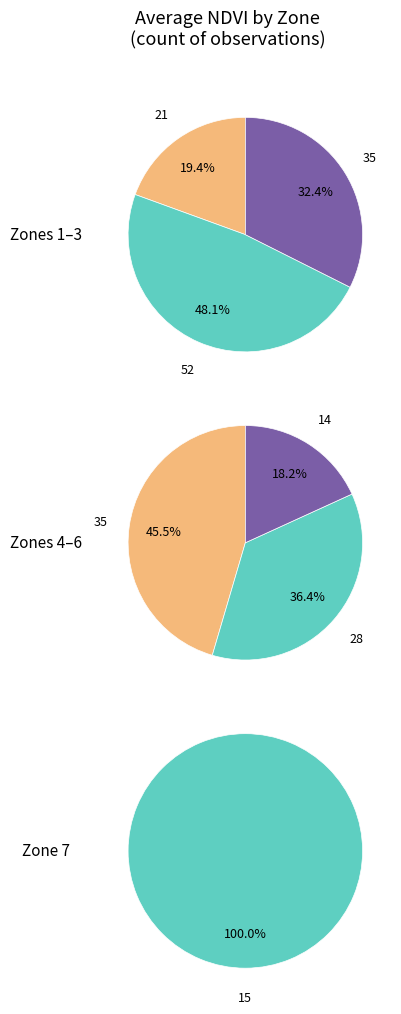

To the nearest percent, what percentage of the pie is Zone 5?

14%